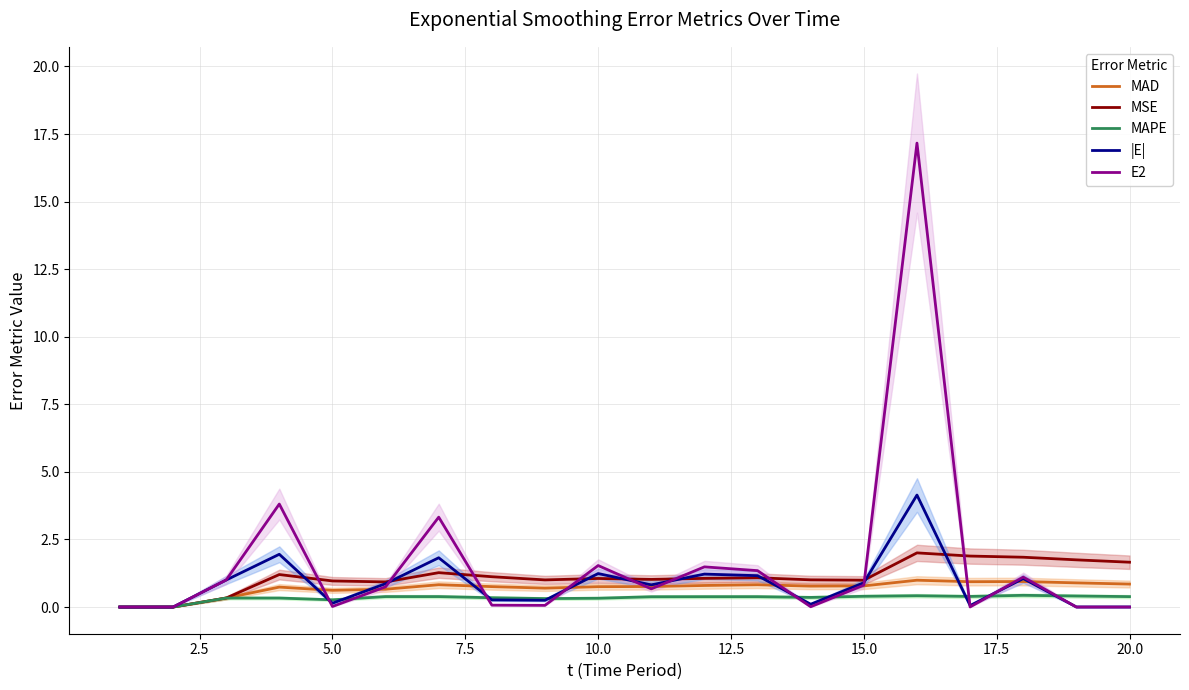

True or false: |E| has more than 0 points higher than both neighbors.

True